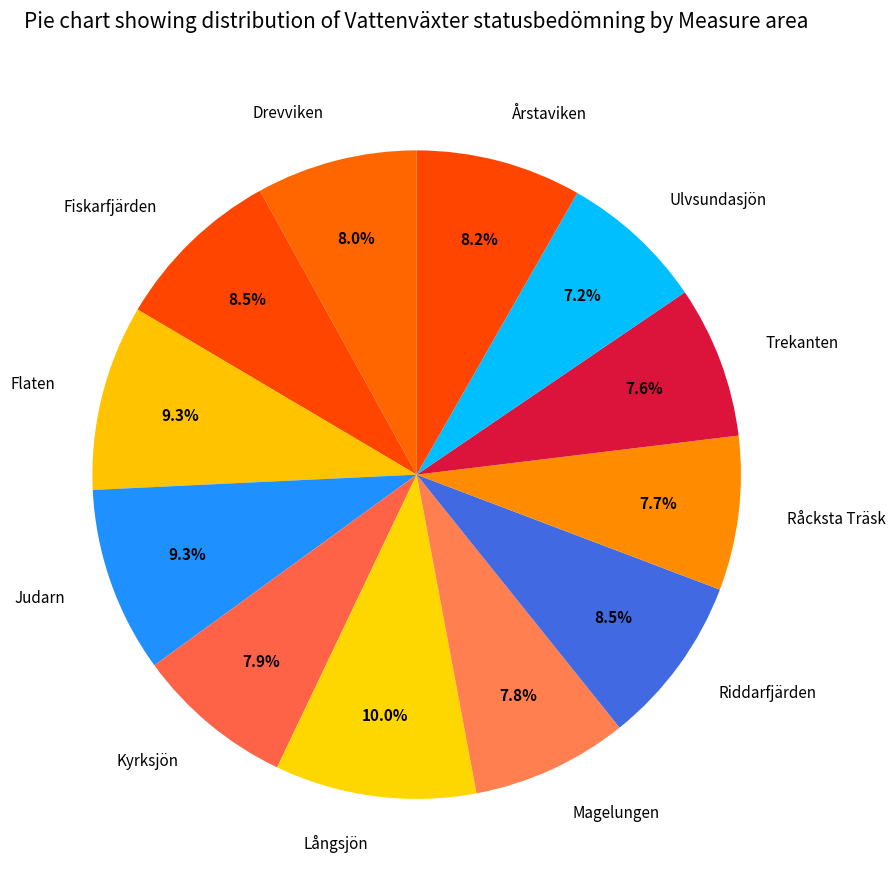

What is the largest slice in the pie chart?

Långsjön